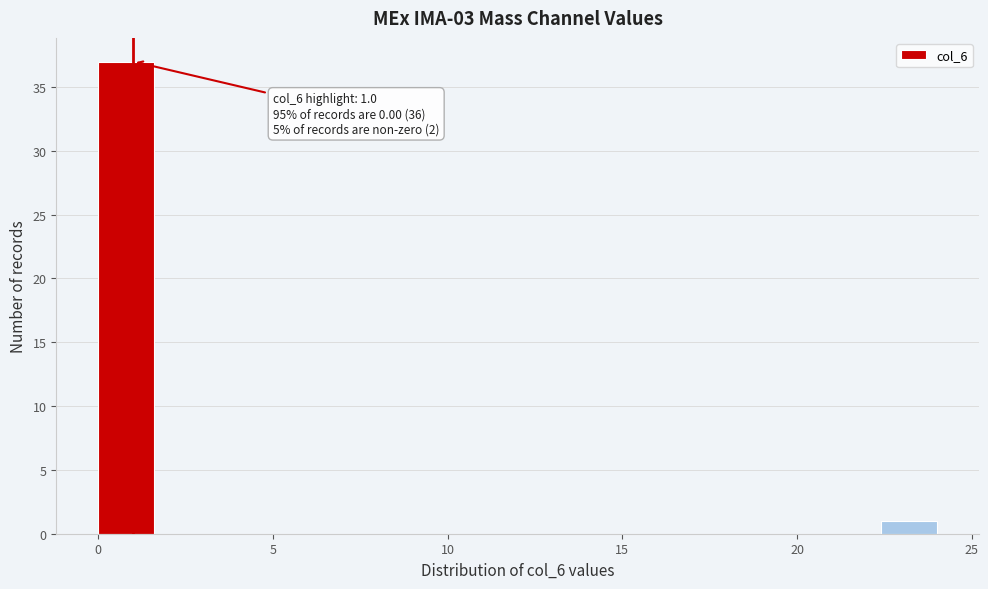

Around what value on the x-axis is the tallest bar? Give the approximate position of its centre, as read against the axis.

1.0